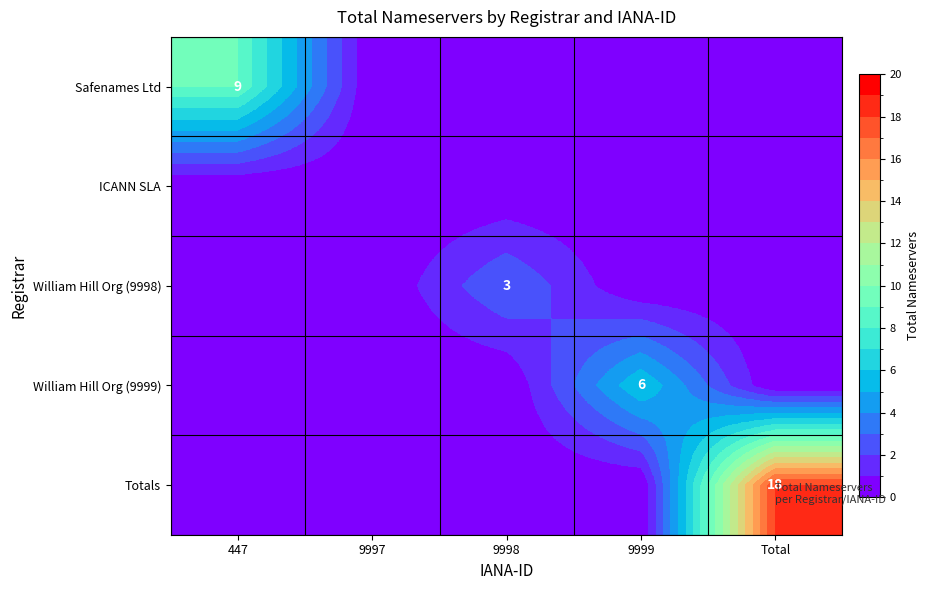

The value of Totals at Total is 8. True or false?

False